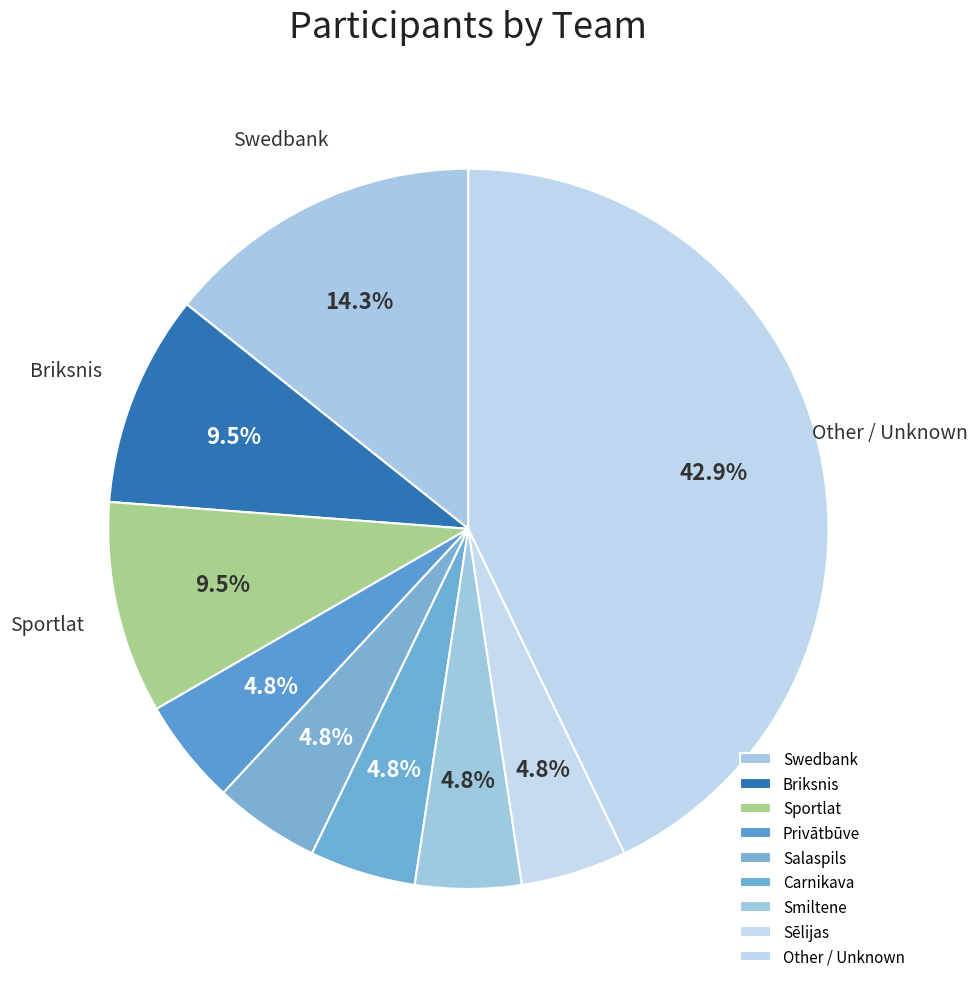

Rank the categories by value from lowest to highest.

Privātbūve, Salaspils, Carnikava, Smiltene, Sēlijas, Briksnis, Sportlat, Swedbank, Other